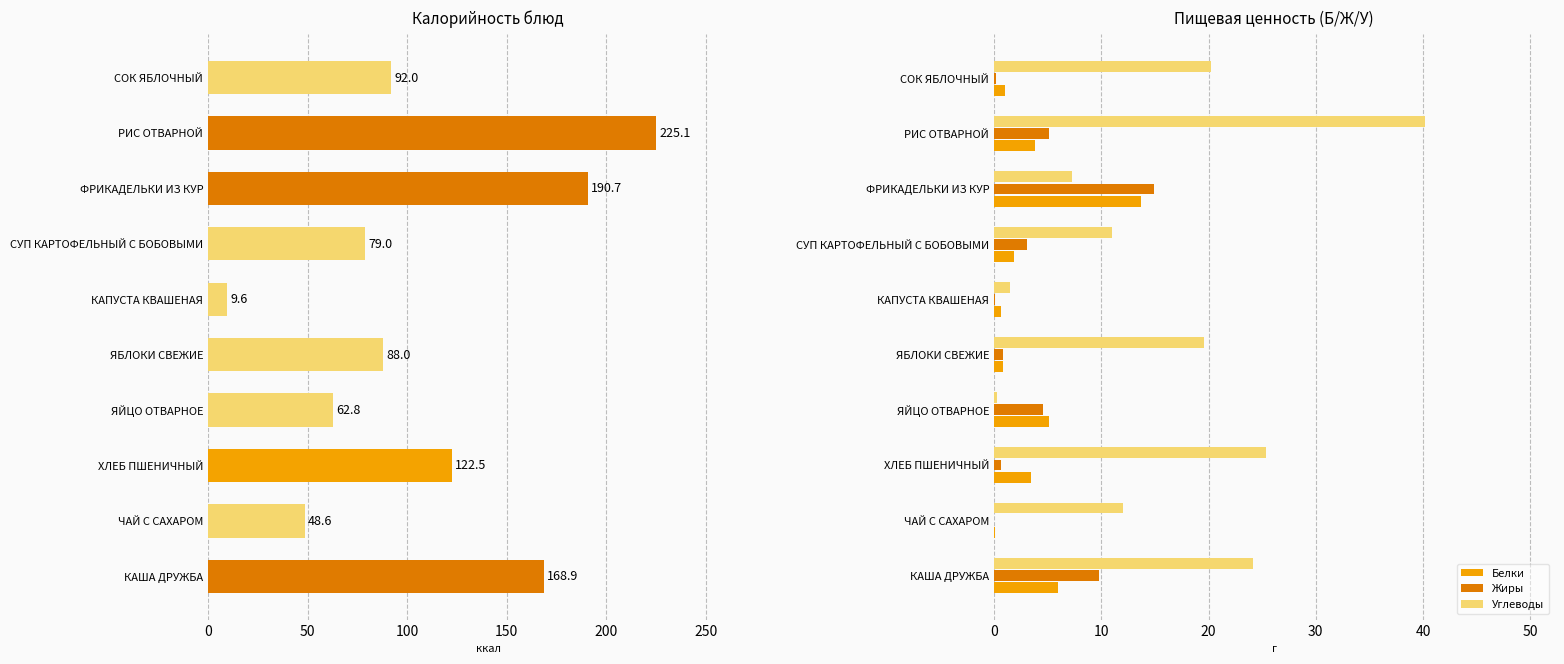

What value does the Жиры series have at ФРИКАДЕЛЬКИ ИЗ КУР?

14.9